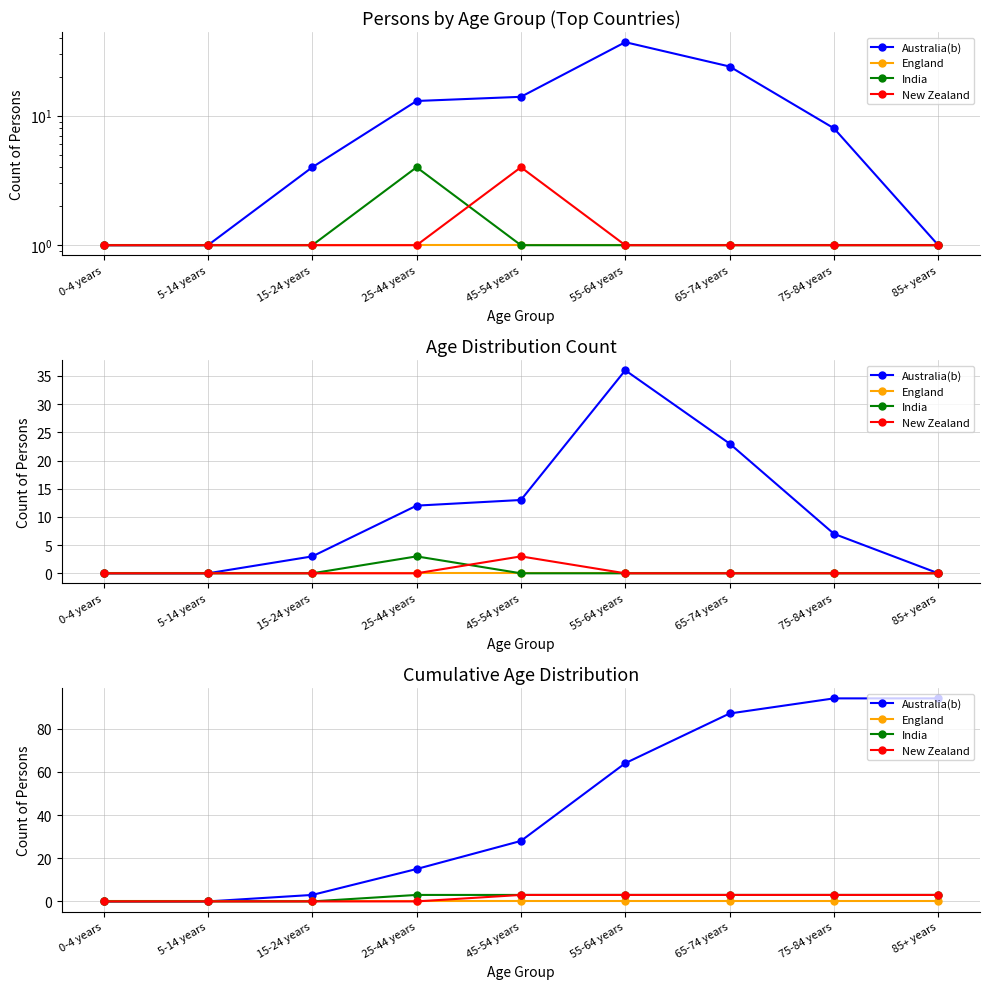

What is the value of the India point at the 7th from the left?

3